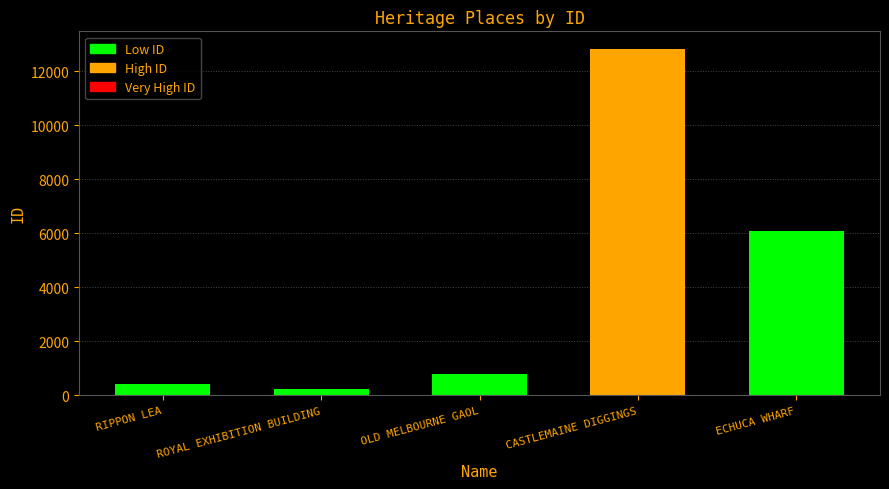

At which category does the chart reach its peak across all series?

CASTLEMAINE DIGGINGS